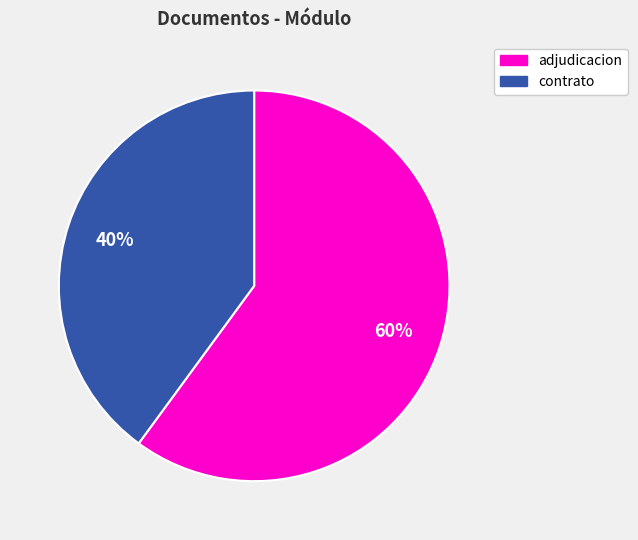

Is there any slice that represents more than half of the pie?

Yes